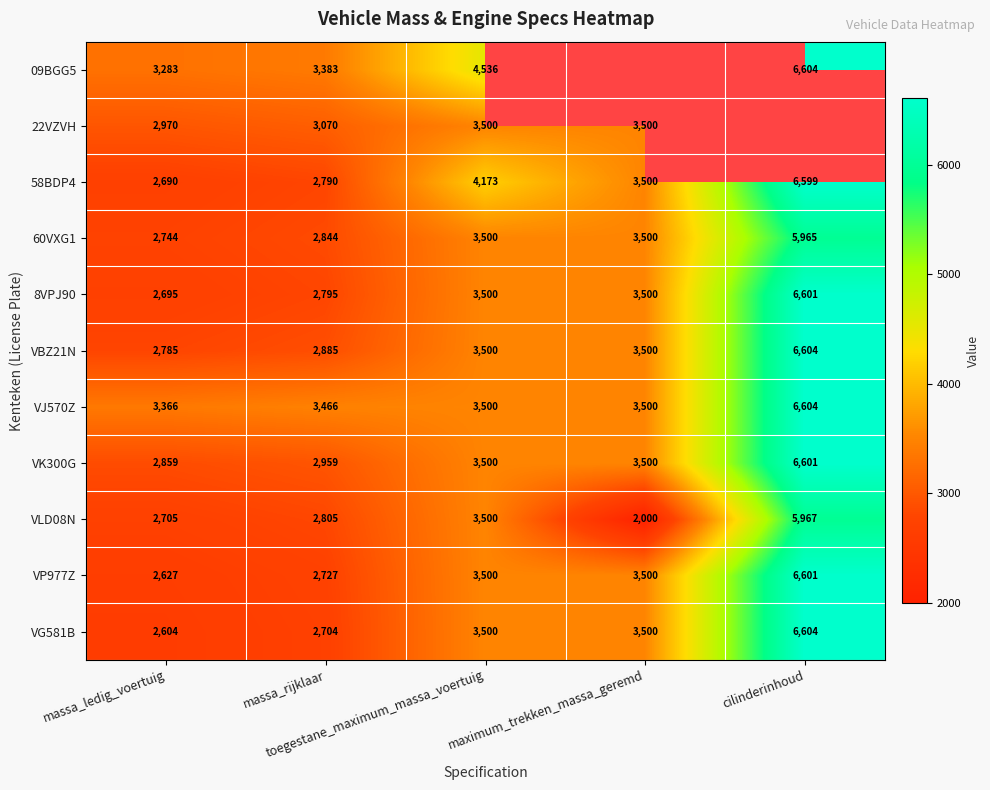

What is the difference between the second highest and minimum values in the 8VPJ90 series?

805